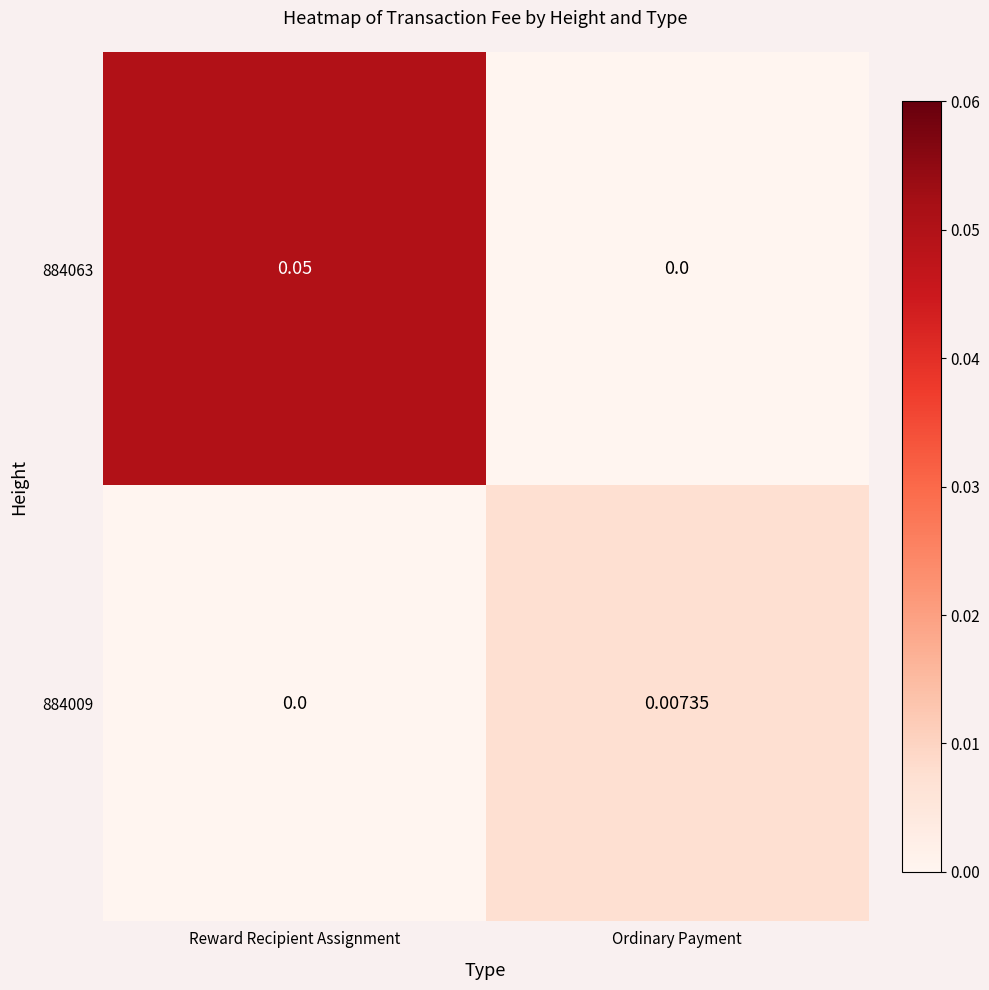

At which category is the sum across all series the highest?

Reward Recipient Assignment